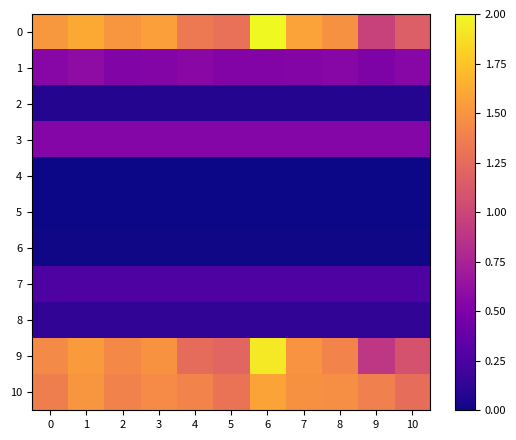

At 2, list the series in order from largest to smallest.

0, 9, 10, 3, 1, 7, 8, 2, 6, 5, 4